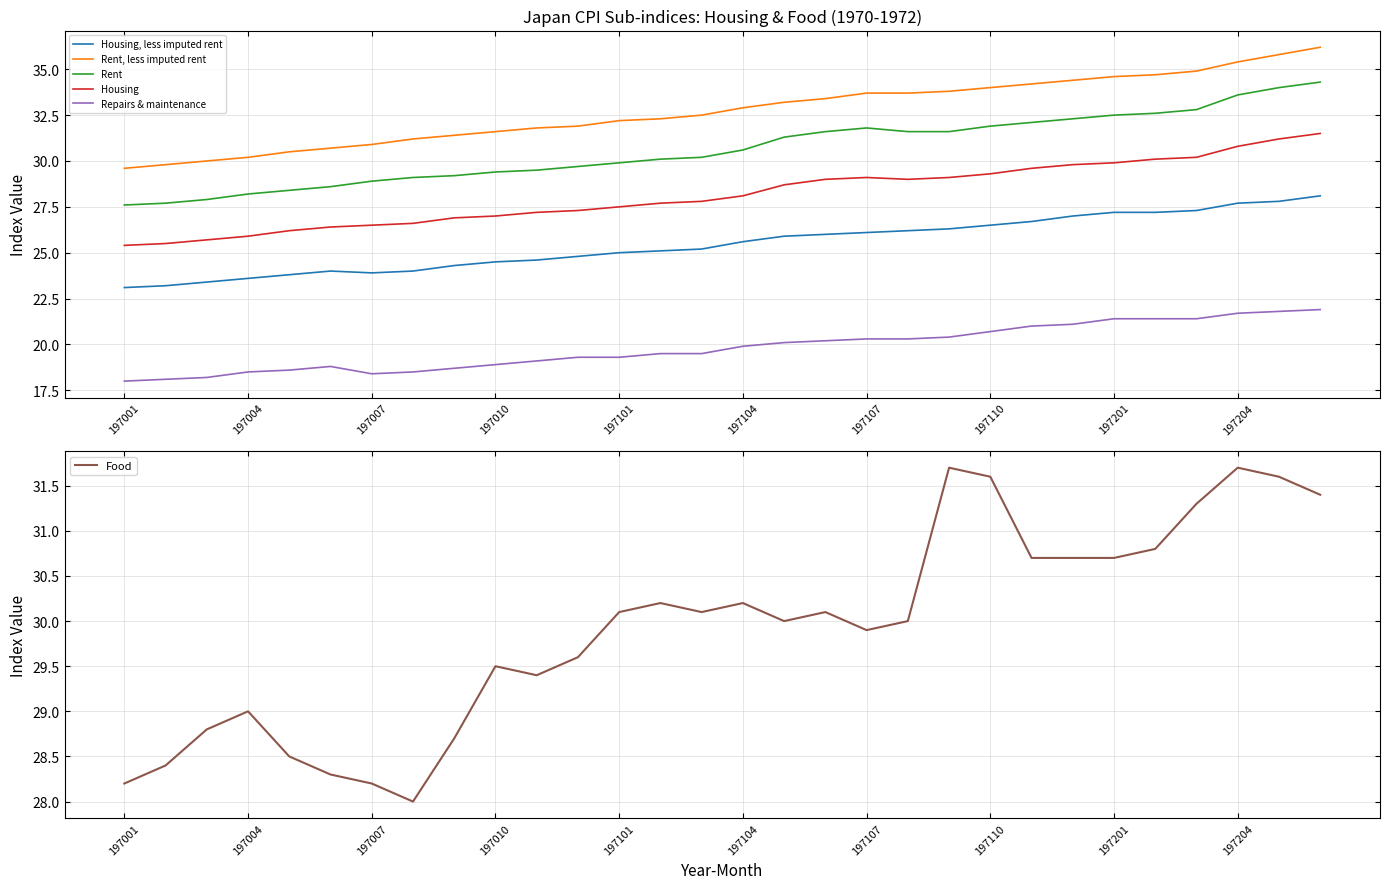

True or false: Rent, less imputed rent and Rent intersect in this chart.

False